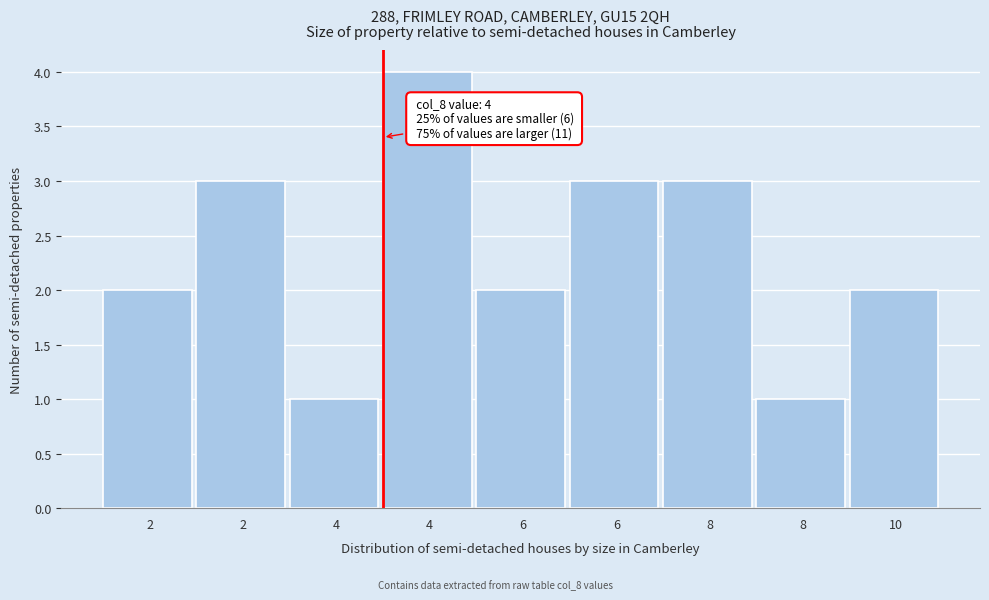

Are the bars horizontal?

No